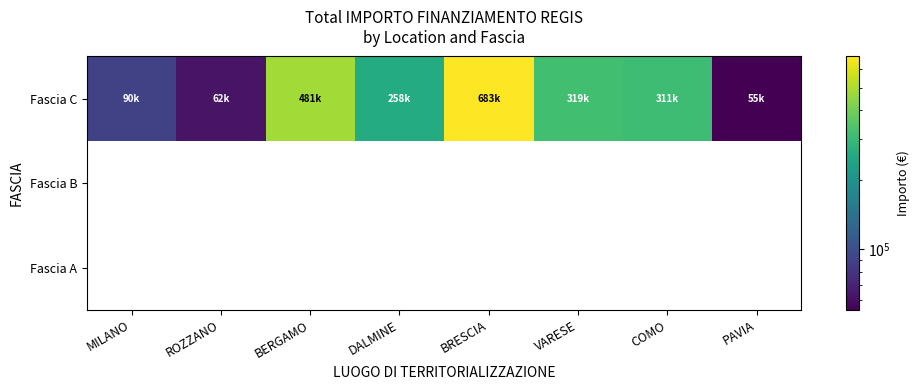

Which series has the widest spread of values?

Fascia C